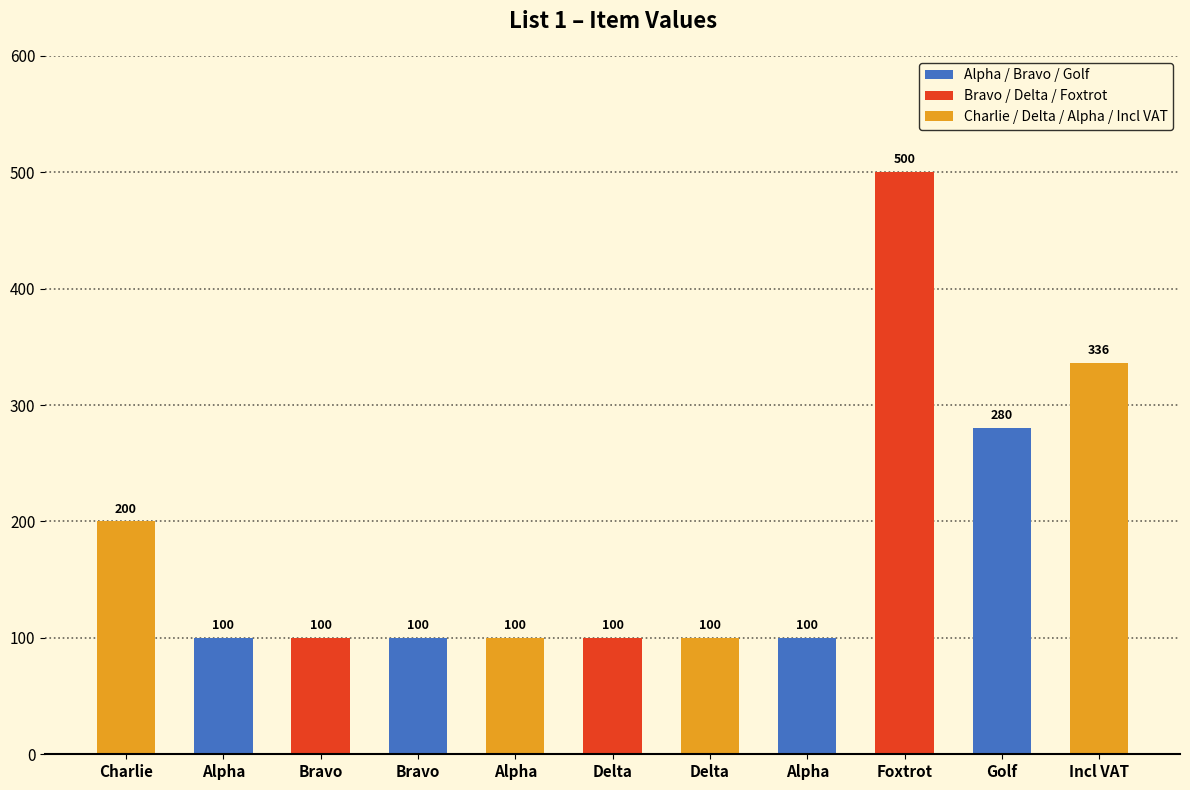

What is the greatest value displayed?

500